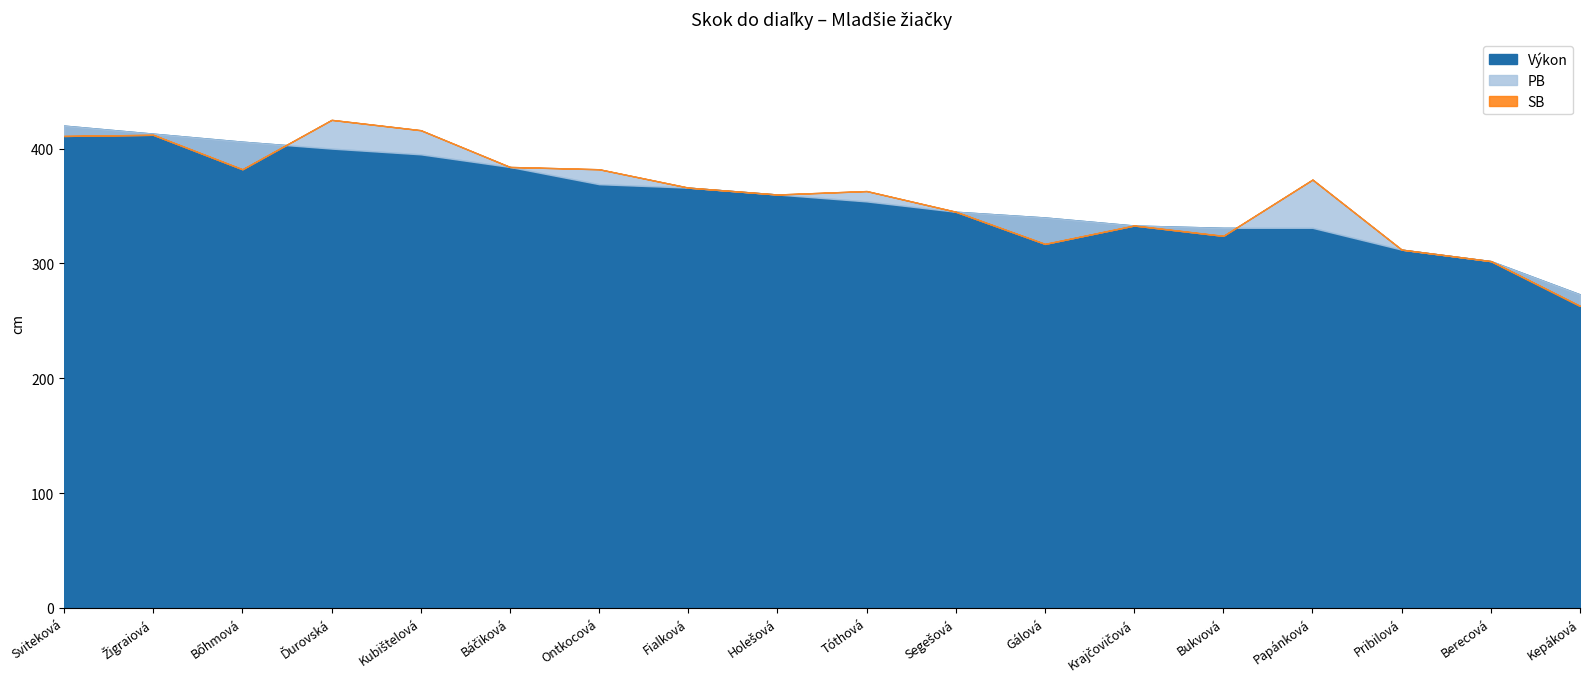

Where does the Výkon series first go above 360?

Sviteková